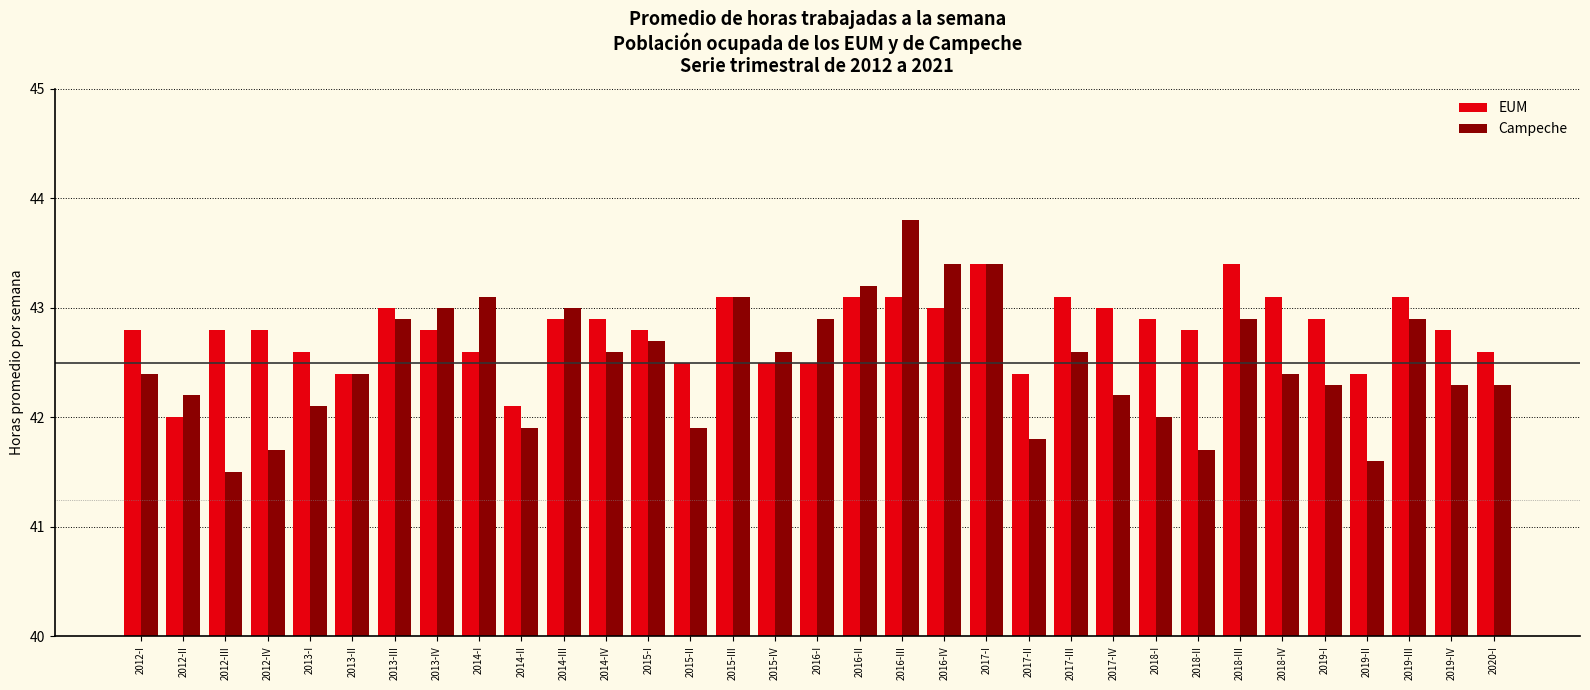

What value does the EUM series have at 2012-IV?

42.8